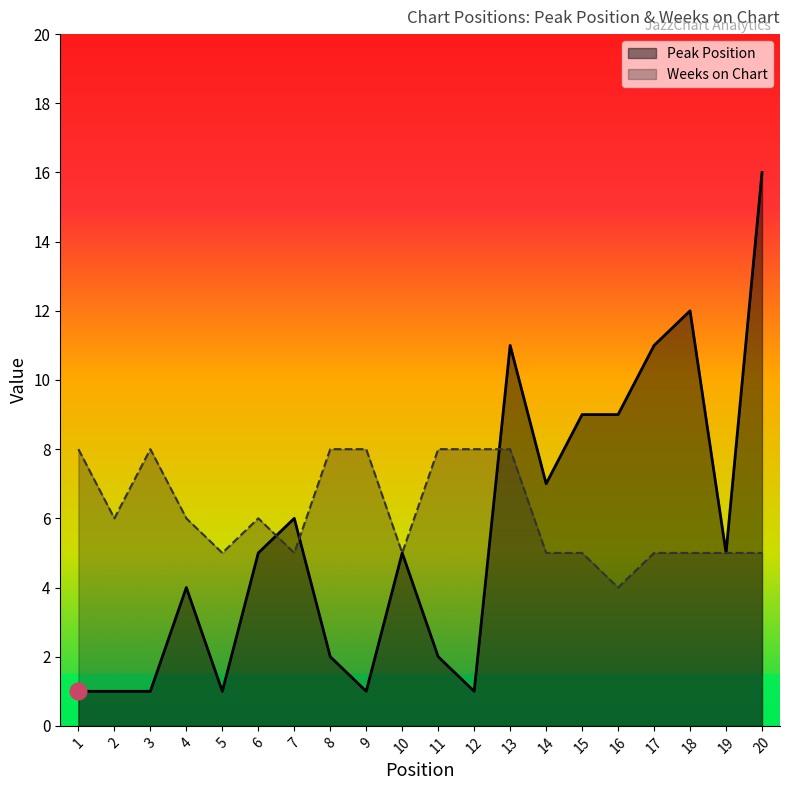

At which category is the sum across all series the highest?

20